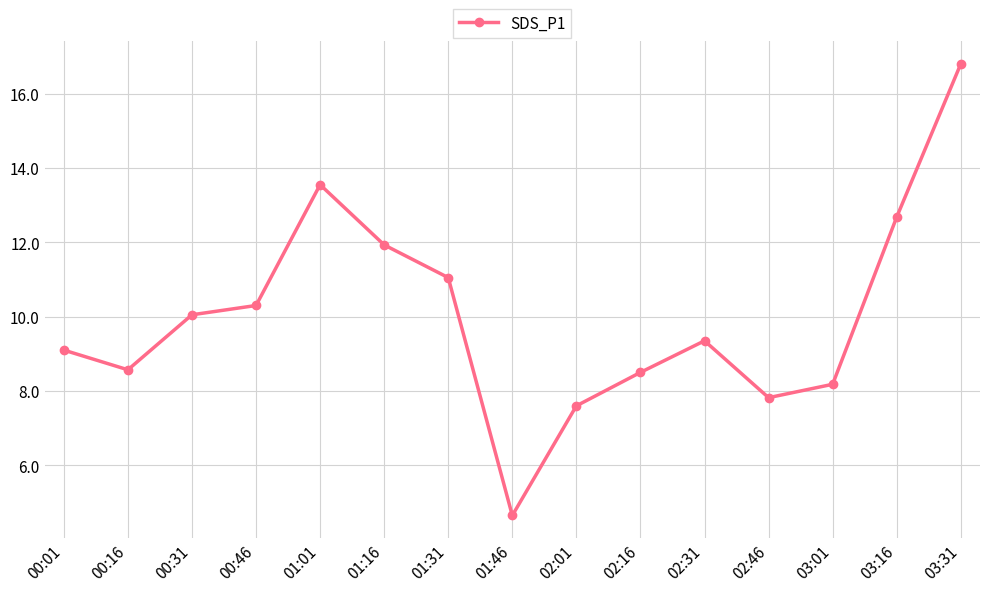

Which has a higher value, 01:31 or 01:46?

01:31